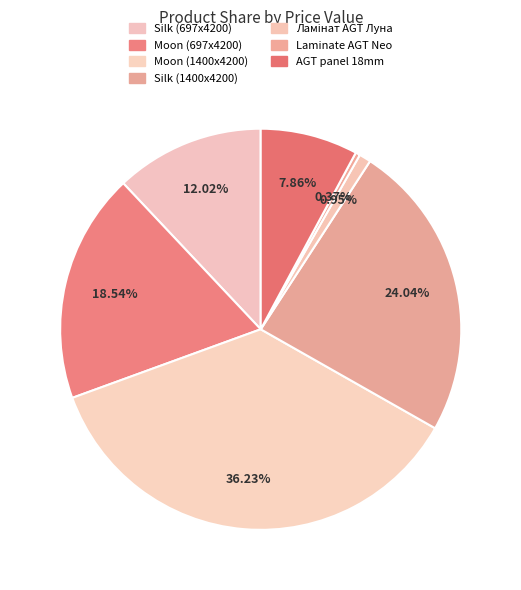

To the nearest percent, what is the average slice percentage?

14%